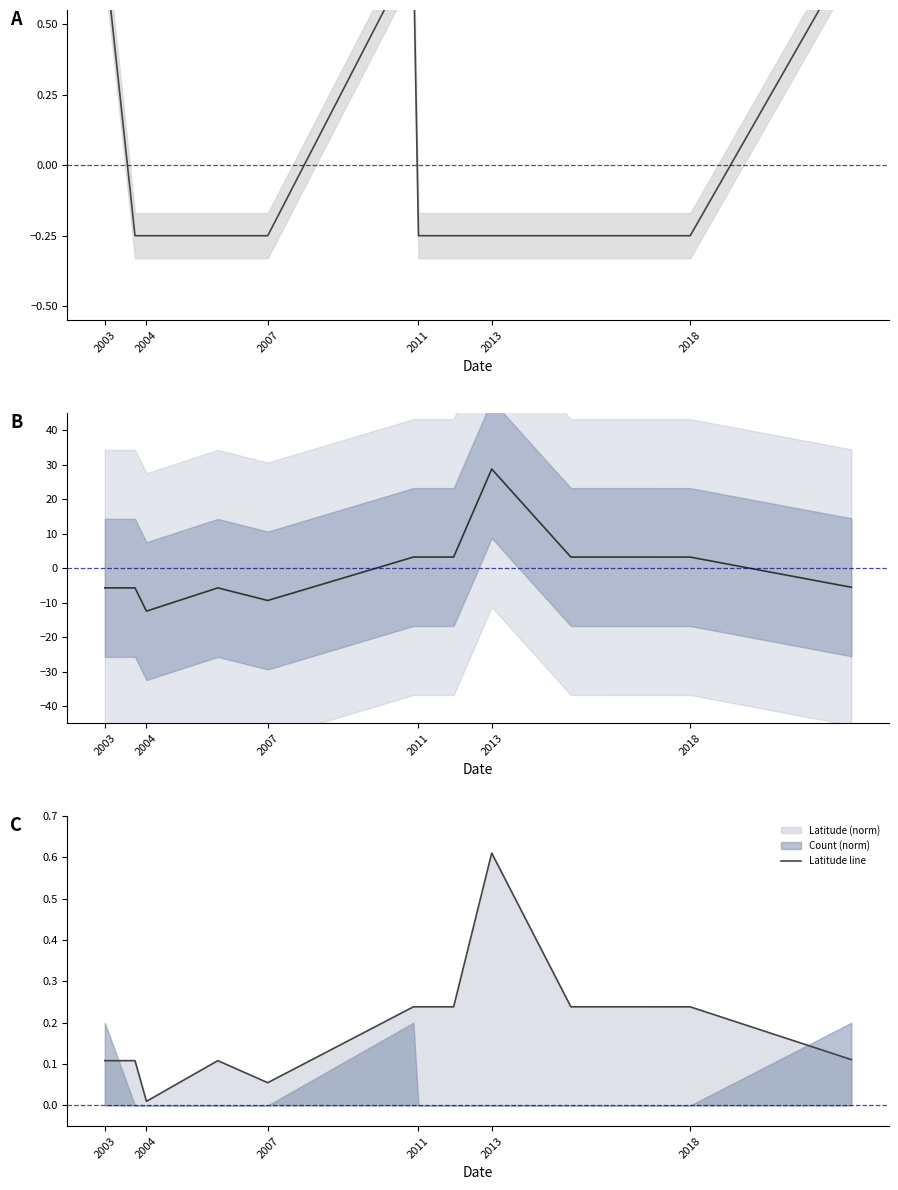

Where is Latitude line nearest to the value 0?

2004